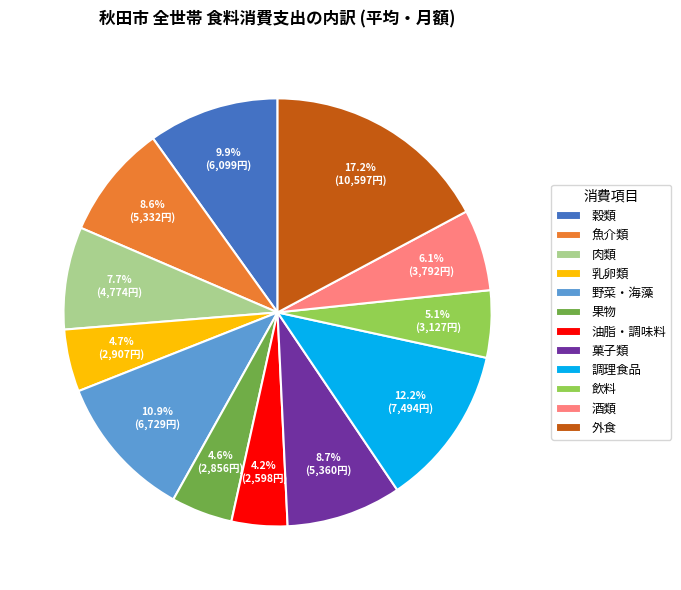

Is the sum of 外食 and 魚介類 greater than half?

No